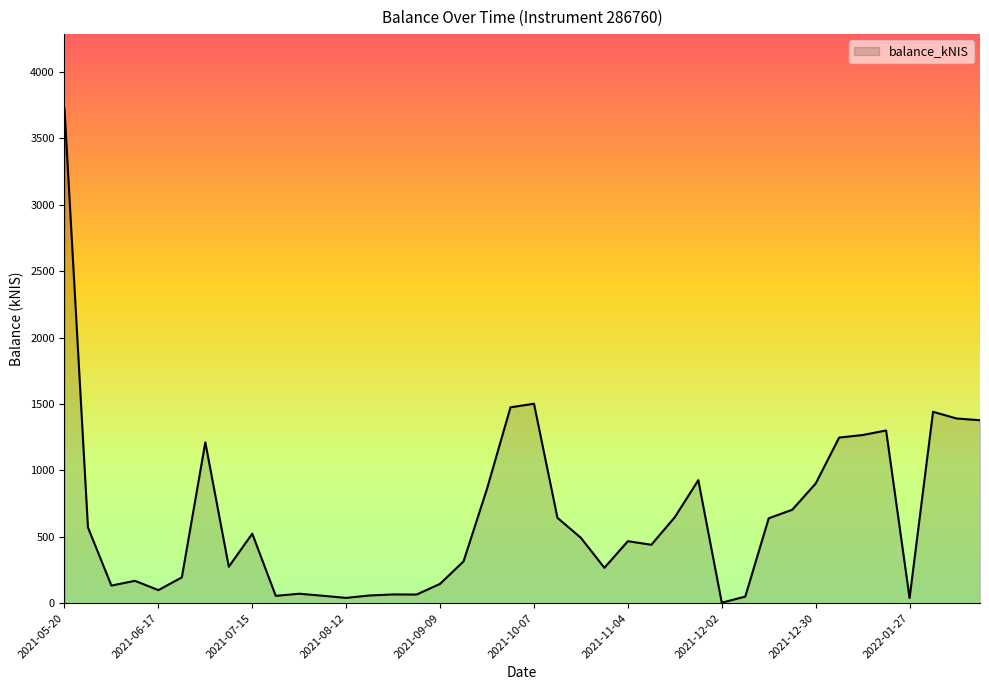

What is the greatest value displayed?

3726.6